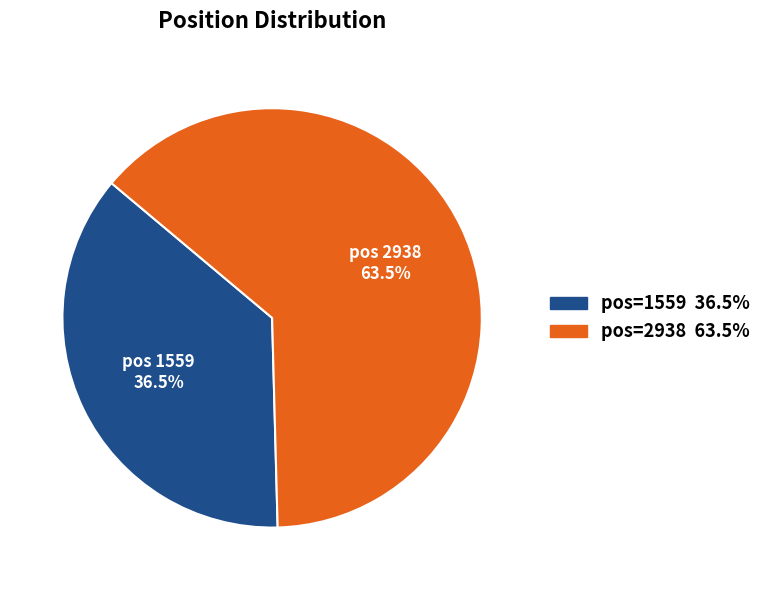

Is there a majority slice in this chart?

Yes